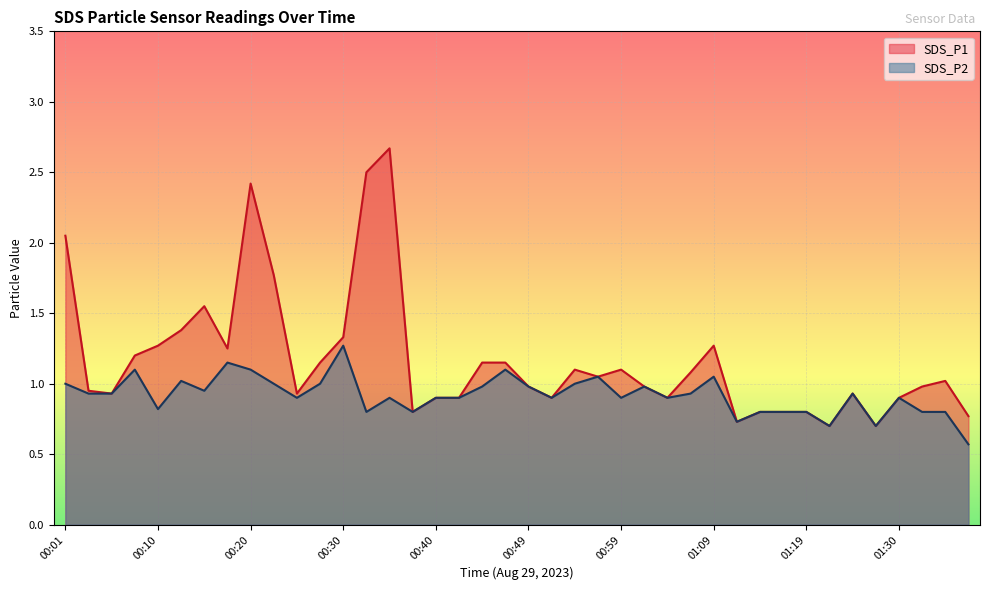

What is the sum of the SDS_P1 values at 01:34 and 01:19?

1.8